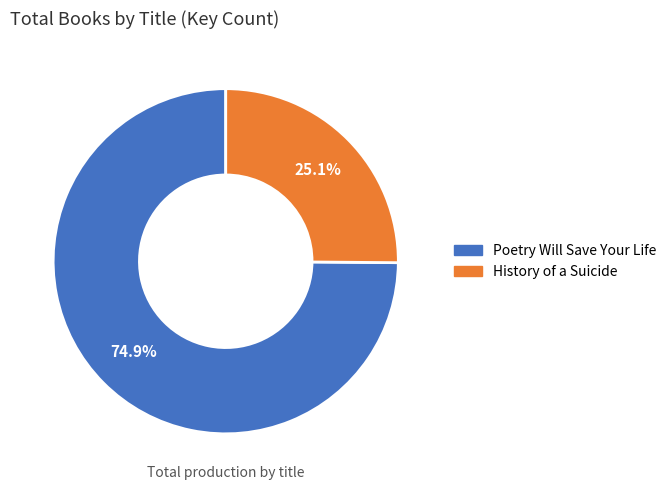

Which slice is the smallest?

History of a Suicide